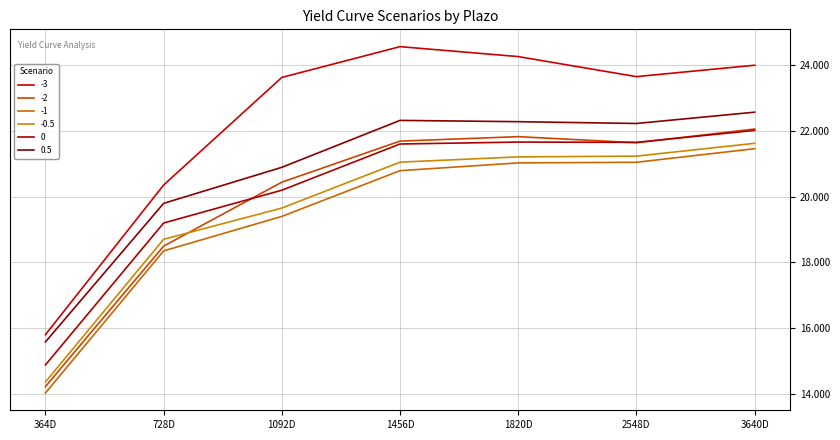

Which series has the widest spread of values?

-3